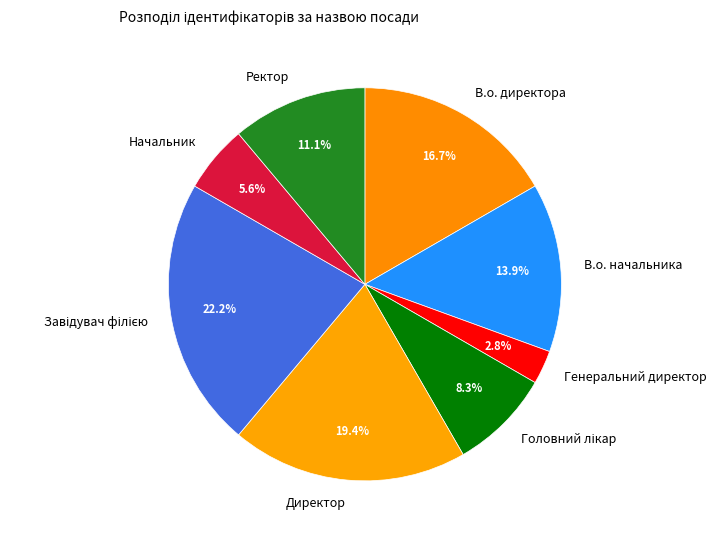

Approximately how many times larger is the value at Ректор compared to Генеральний директор?

4.0